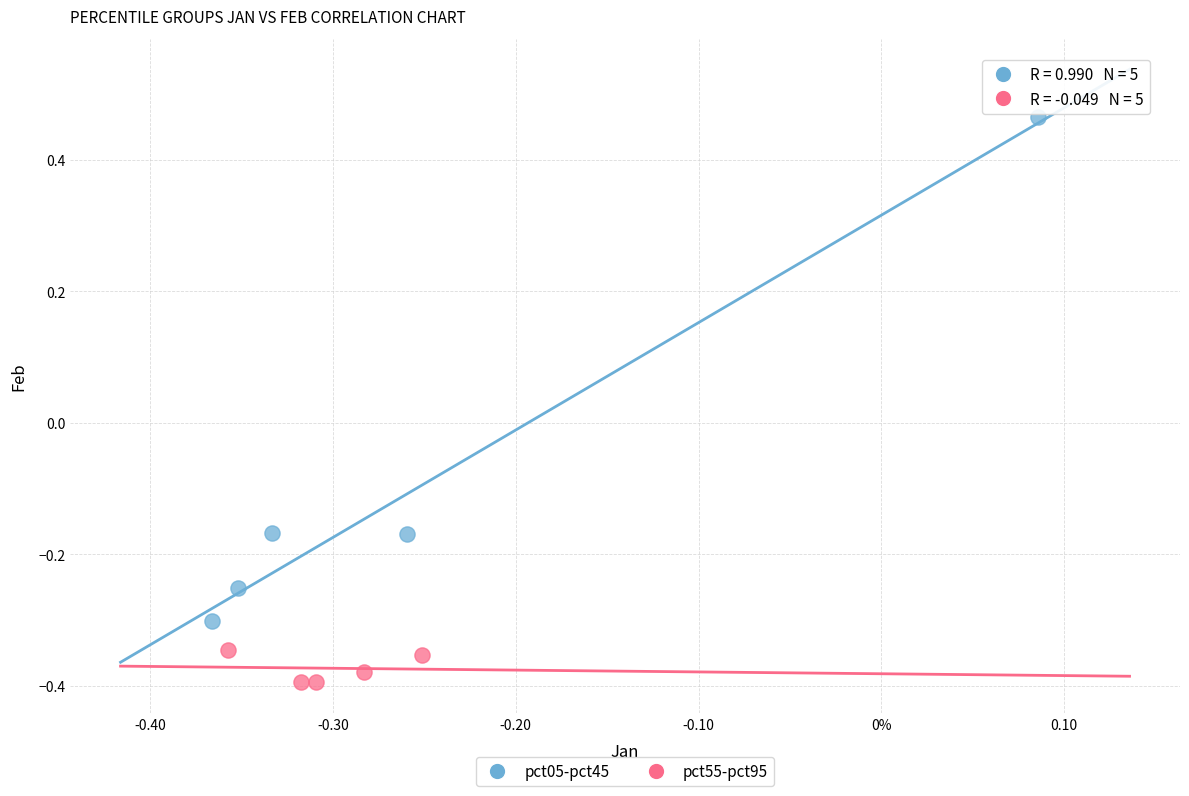

Which series reaches the maximum Y coordinate?

pct05-pct45